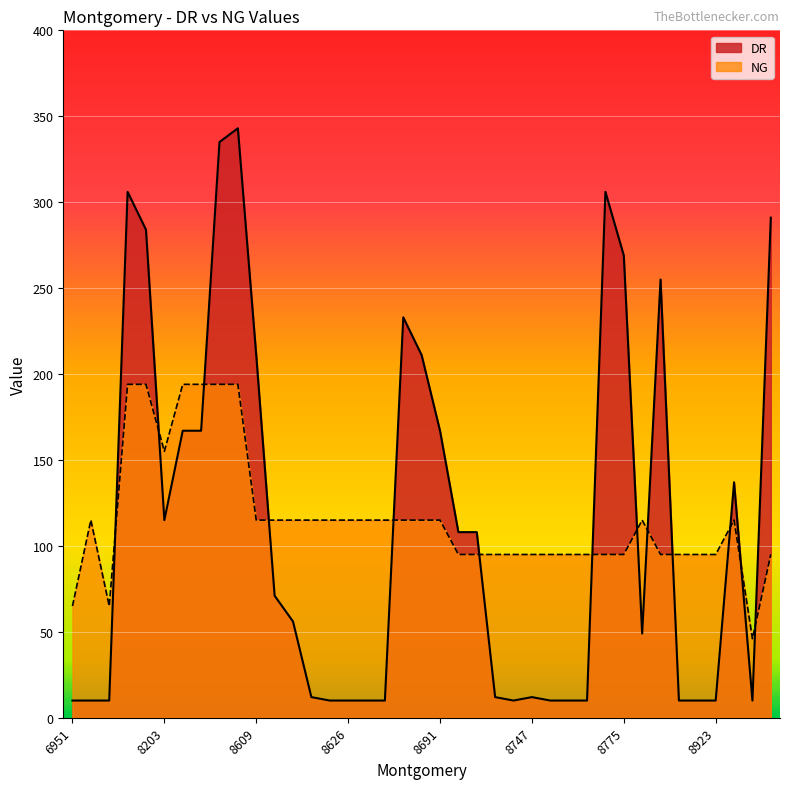

Does the chart display data point markers on the line(s)?

No